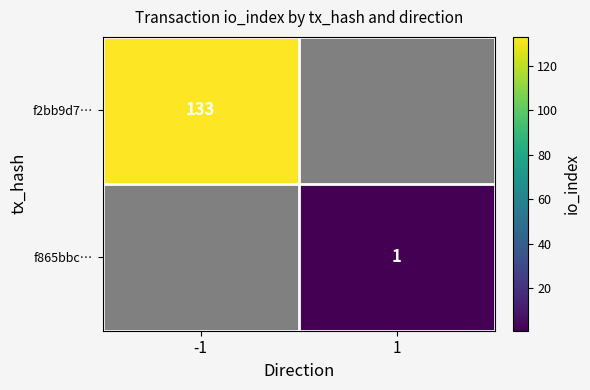

Is the value of f2bb9d7… at -1 greater than the value of f865bbc… at 1?

Yes